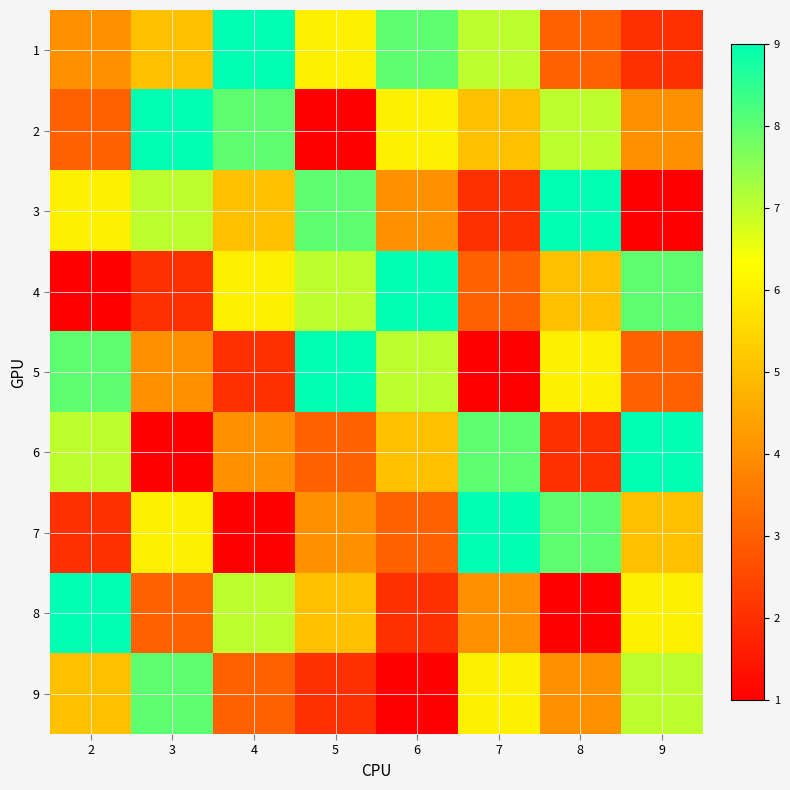

Which series has the largest range (max minus min)?

2